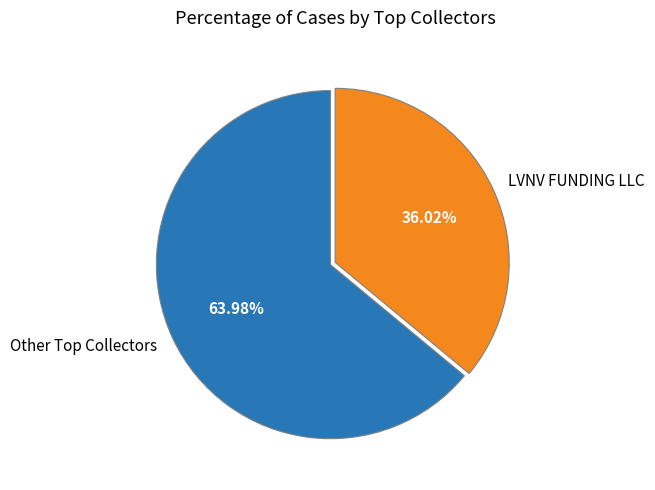

Which slice is the smallest?

LVNV FUNDING LLC